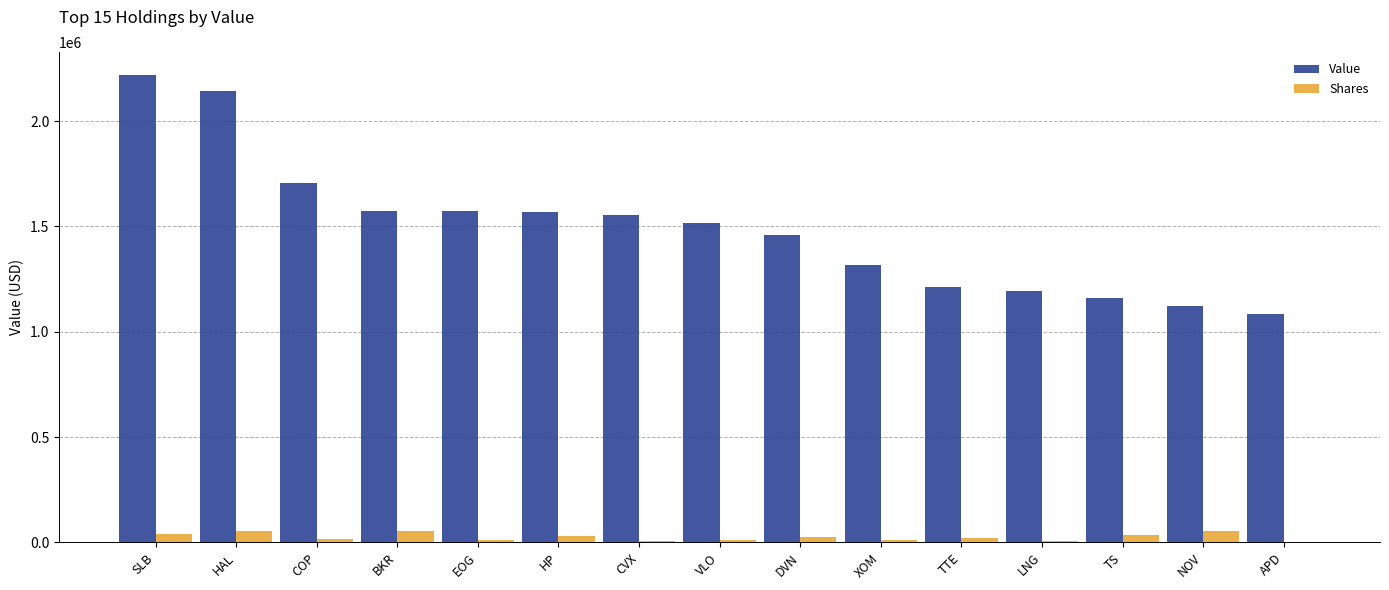

What is the sum of all Shares values?

381515